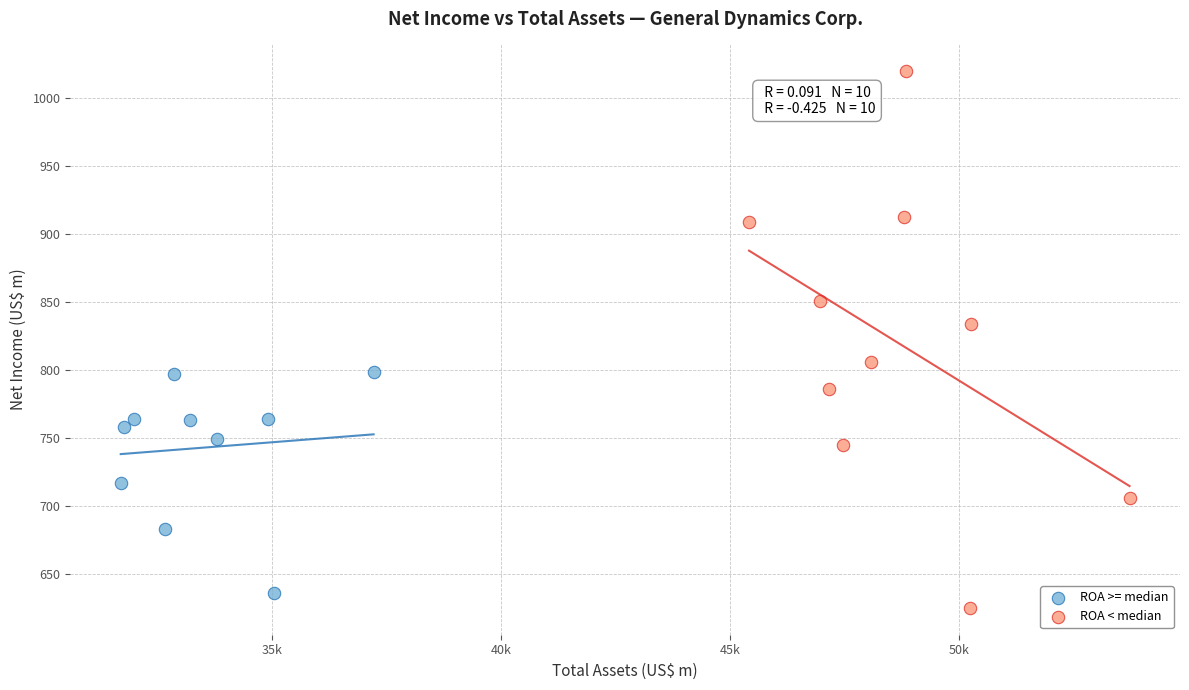

Which series has the largest Y range (max minus min)?

ROA < median